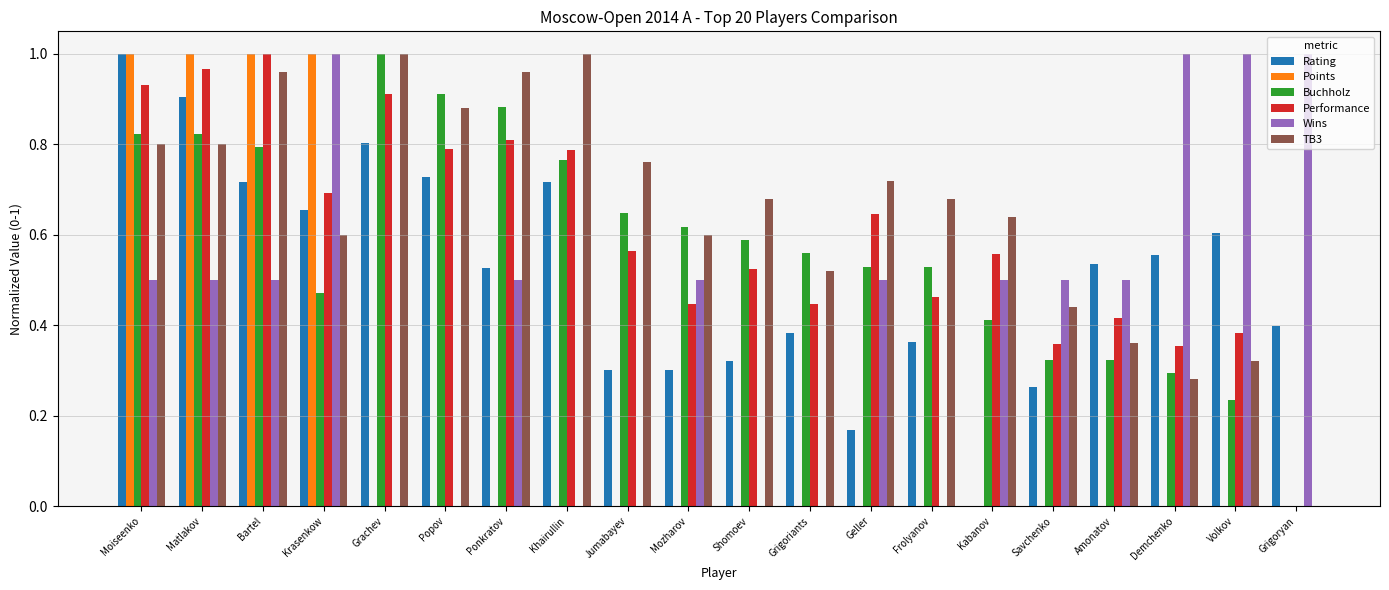

What is the sum of all Buchholz values?

11.5